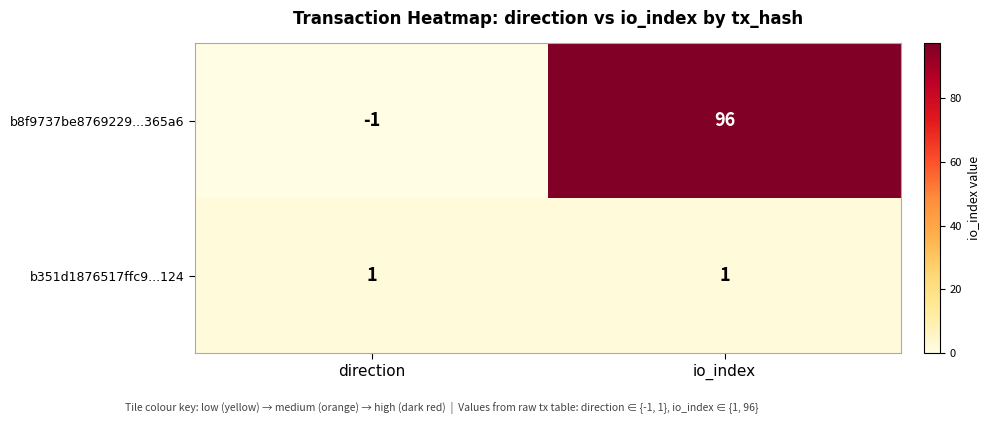

Which series has the largest range (max minus min)?

b8f9737be8769229...365a6